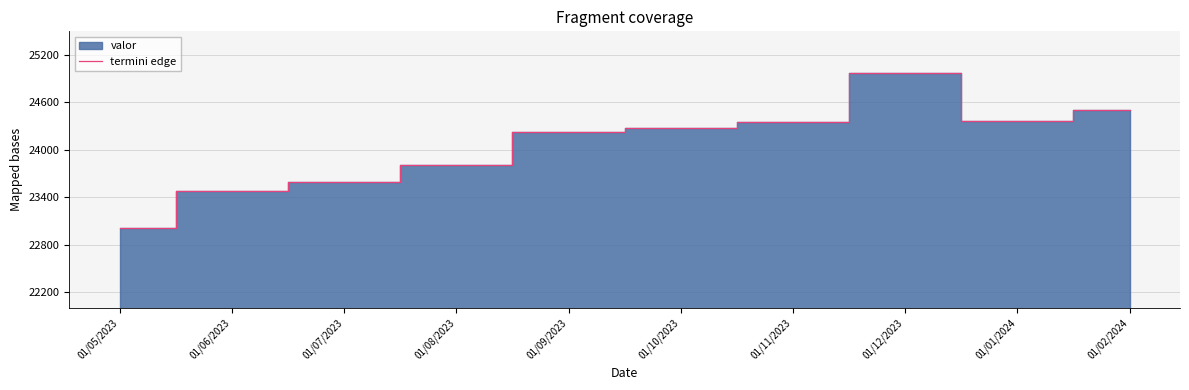

What is the difference between the maximum and minimum values?

1962